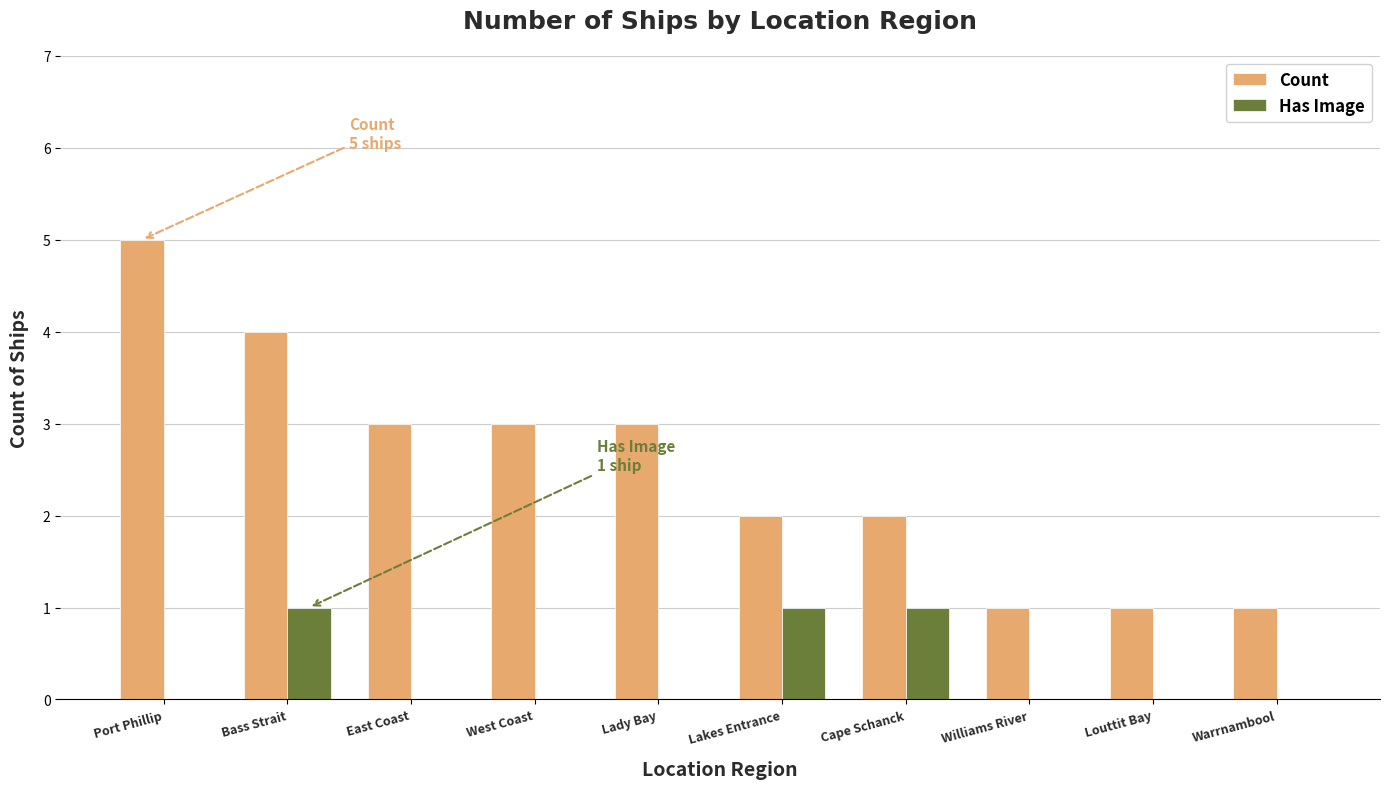

What value does the Count series have at Williams River?

1